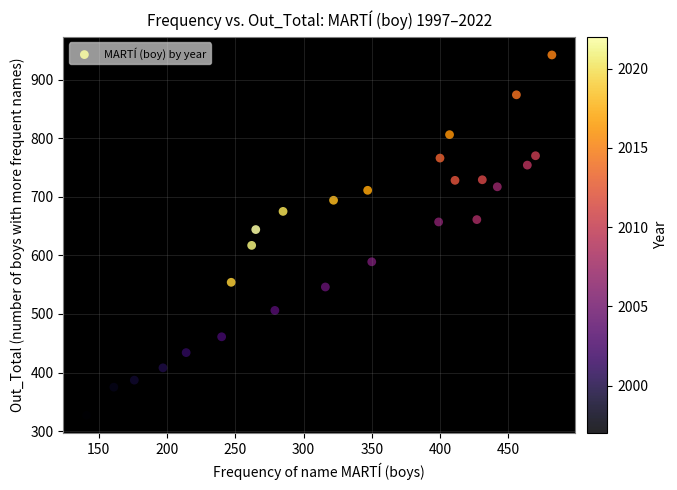

What Y value in the scatter plot is closest to 634?

644